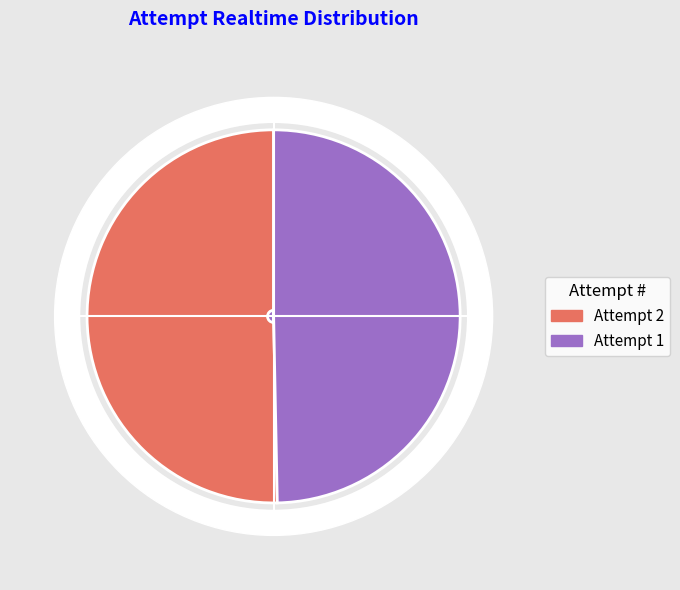

What is the change in value from 2 to 1?

-36402